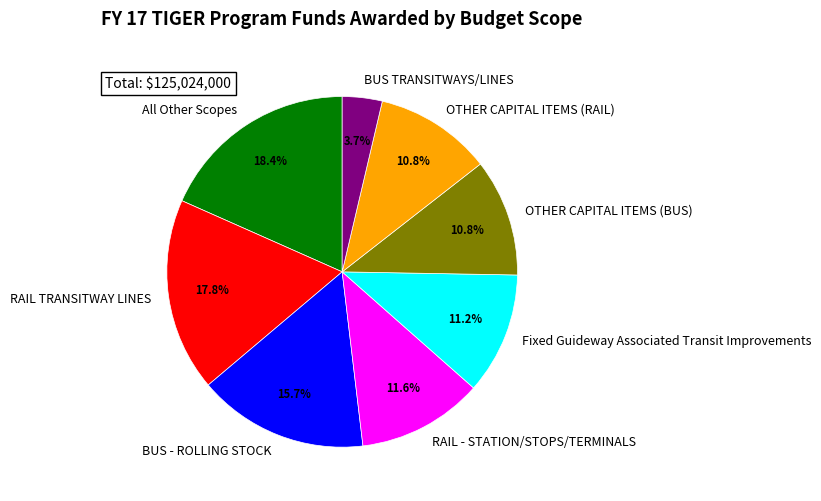

The RAIL - STATION/STOPS/TERMINALS slice represents 12% of the pie. True or false?

True